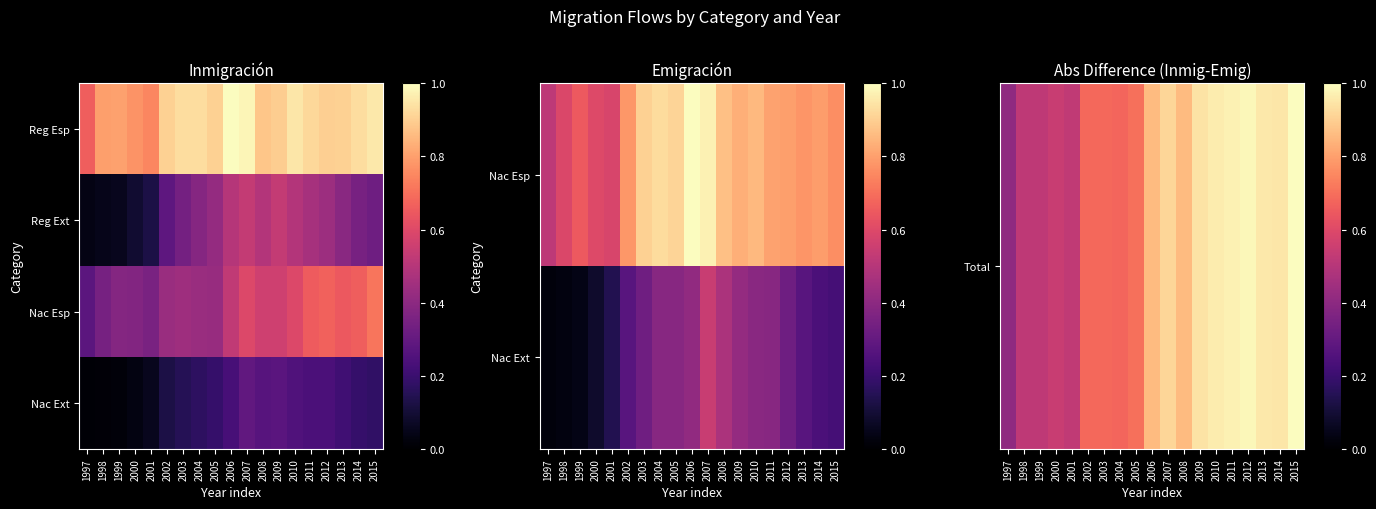

What is the total value across all series at 1997?

0.7